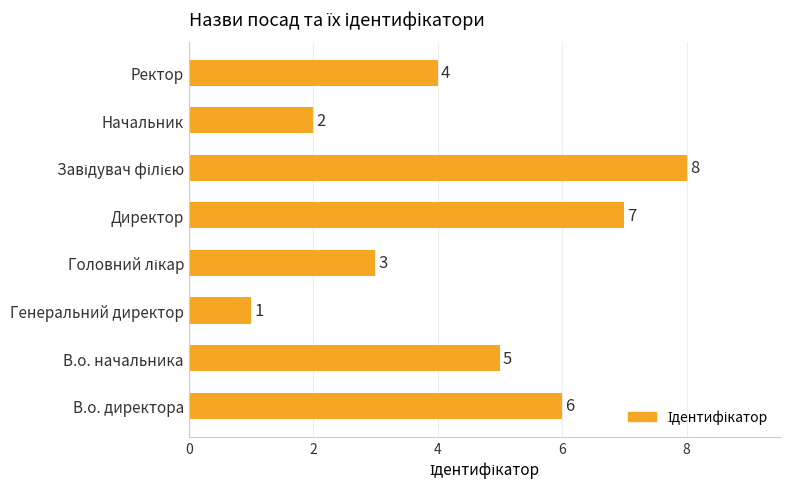

What is the minimum value shown in the chart?

1